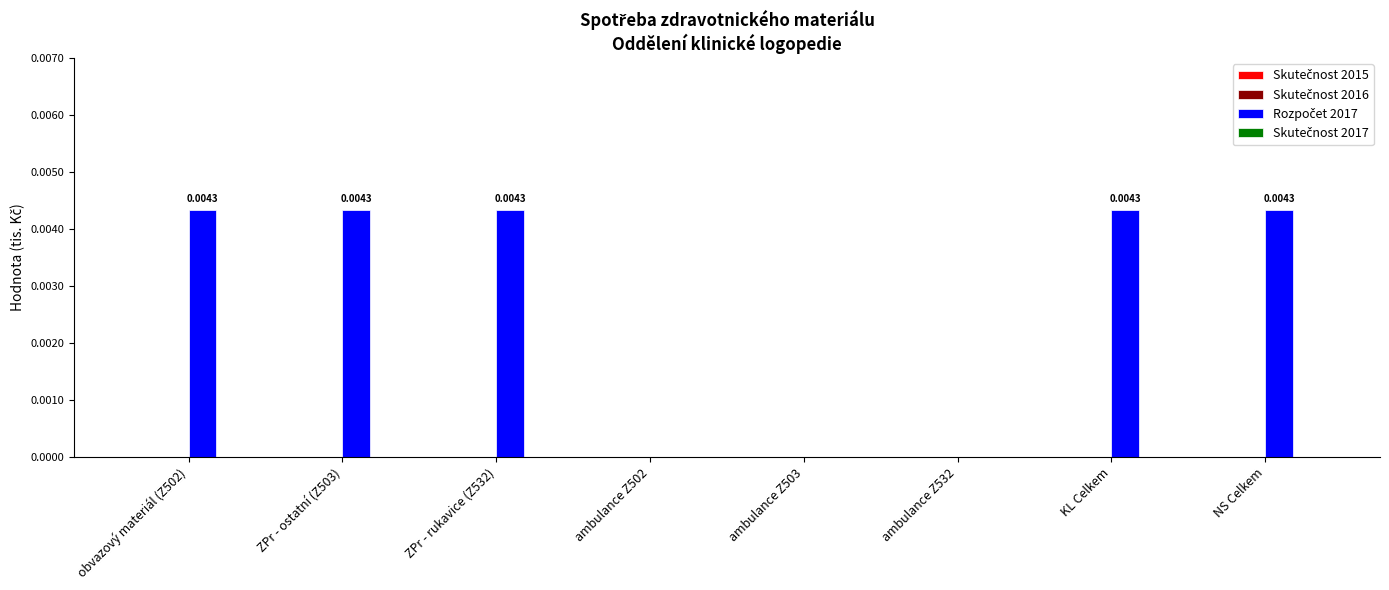

Count the number of values greater than 0.

5